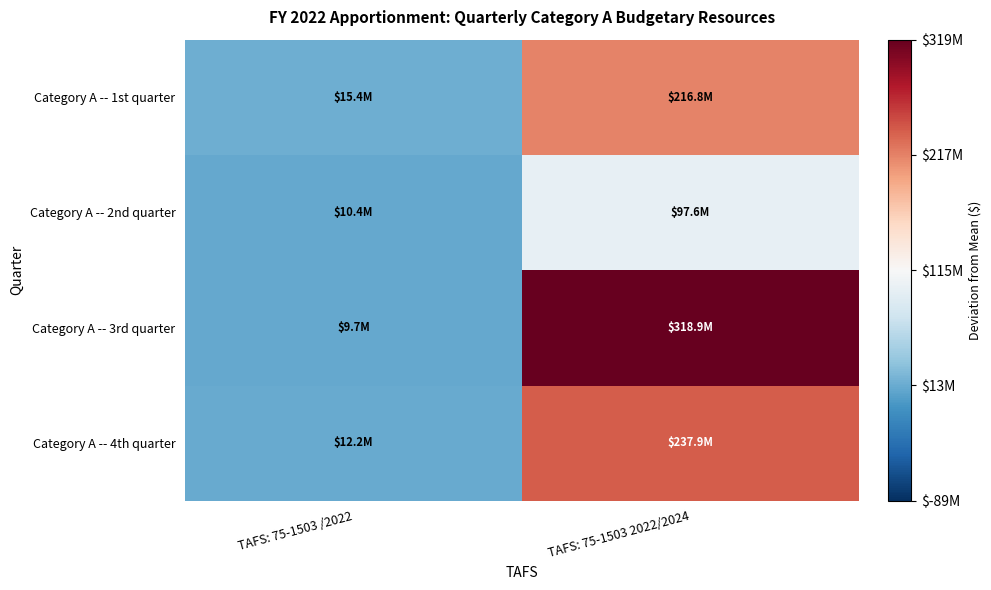

Which series changed the most between TAFS: 75-1503 /2022 and TAFS: 75-1503 2022/2024?

Category A -- 3rd quarter